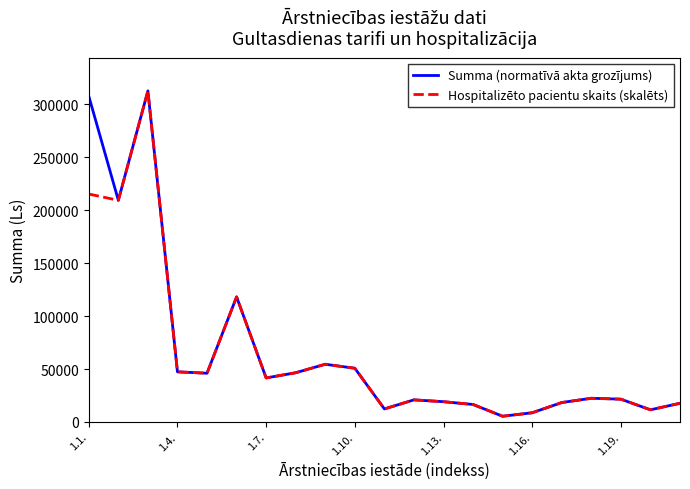

What is the difference between the maximum and minimum values in the Summa (normatīvā akta grozījums) series?

307248.0